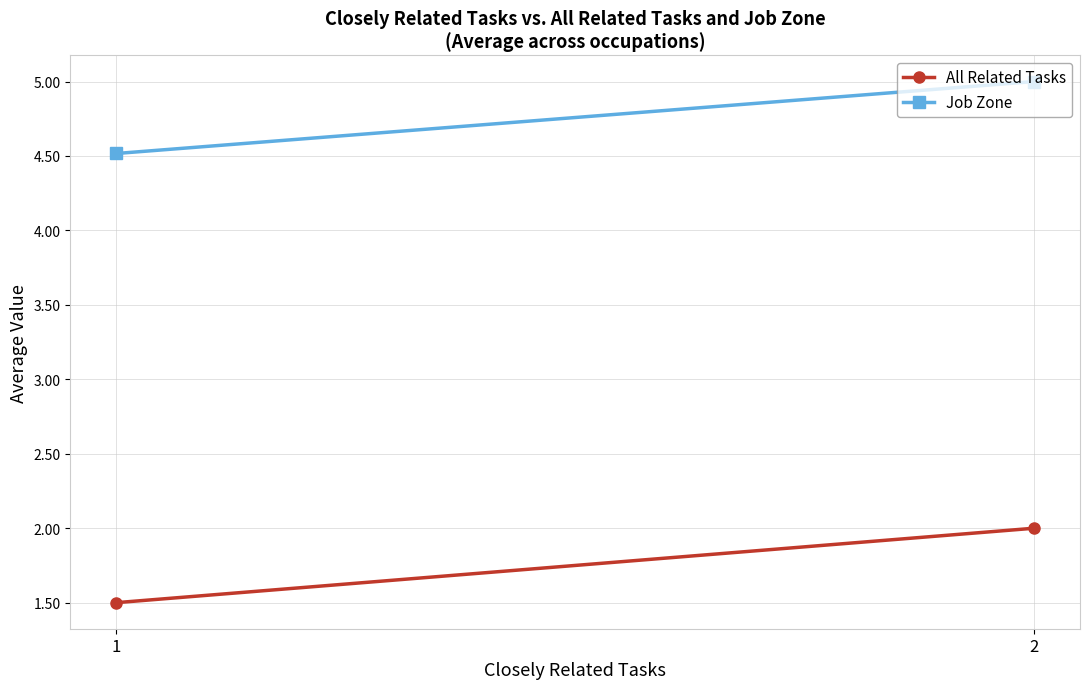

Reading left to right, list all the values displayed in this chart.

All Related Tasks: 1=1.5	2=2.0
Job Zone: 1=4.5	2=5.0